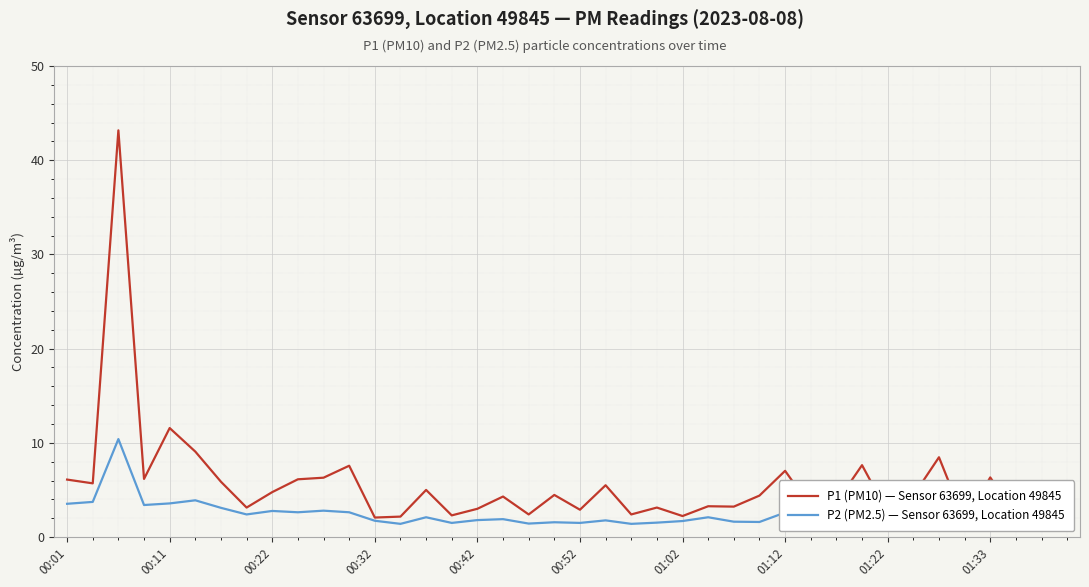

Is this an area chart (filled region under the line)?

No